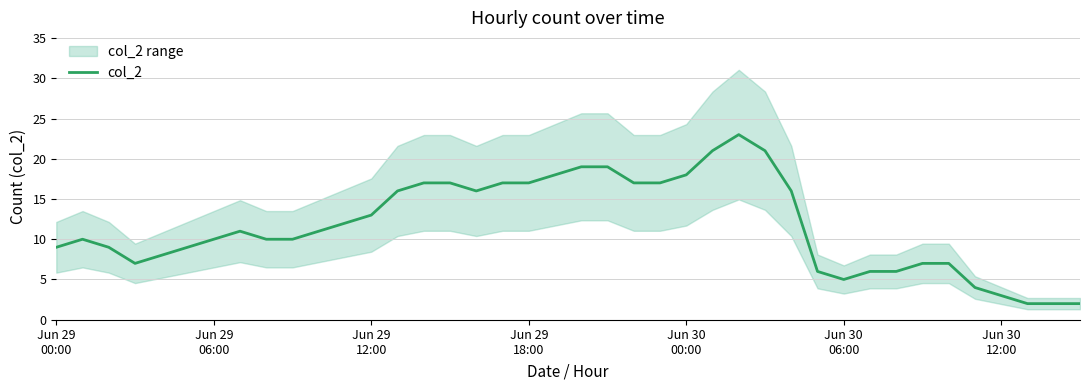

What is the minimum value shown in the chart?

2